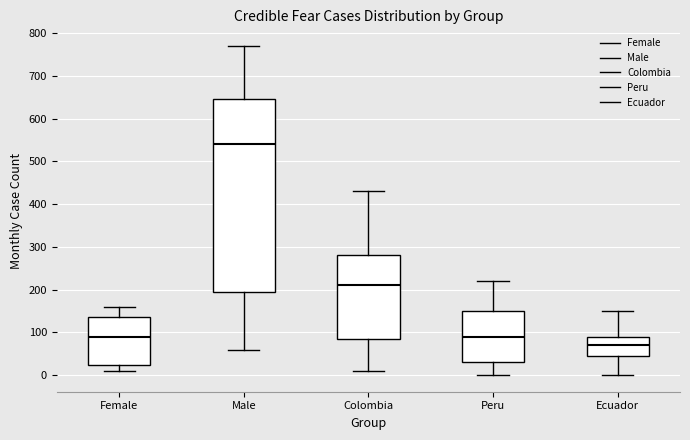

Where does the median line of the box for Ecuador sit on the y-axis? The values are not printed on the chart, so give them approximately, as read against the axis.

70